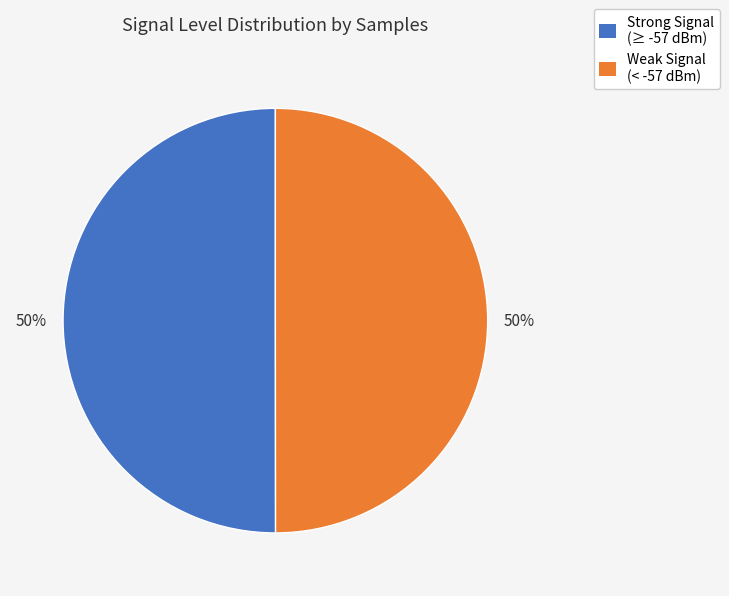

To the nearest percent, what is the average slice percentage?

50%